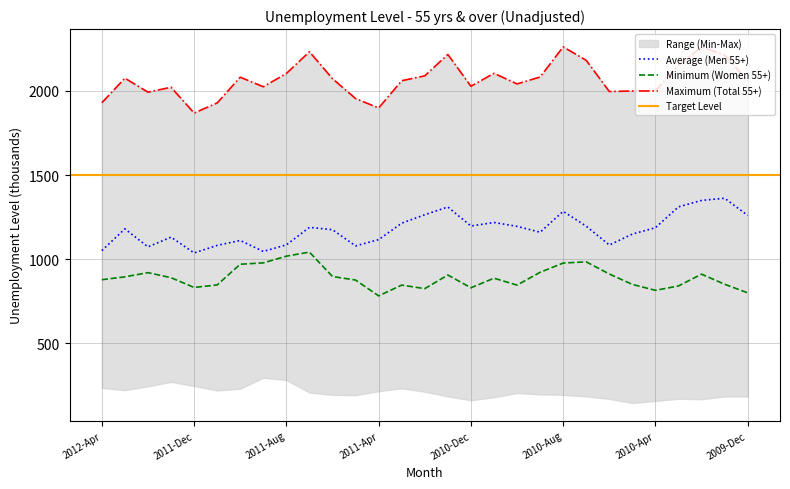

What is the difference between the second highest and minimum values in the Men 55+ series?

312